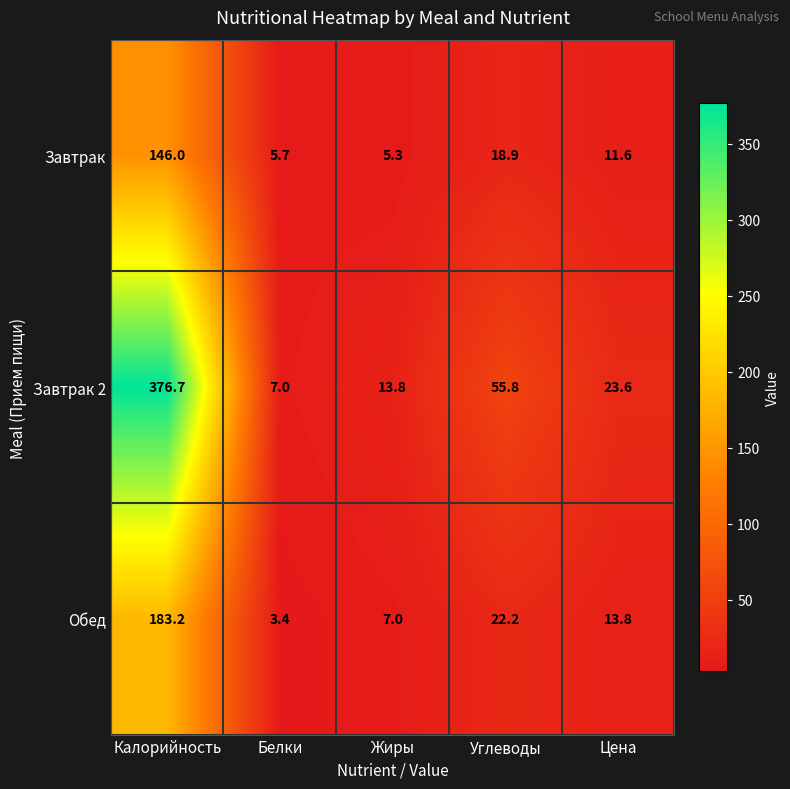

Which series has the largest total across all categories?

Завтрак 2